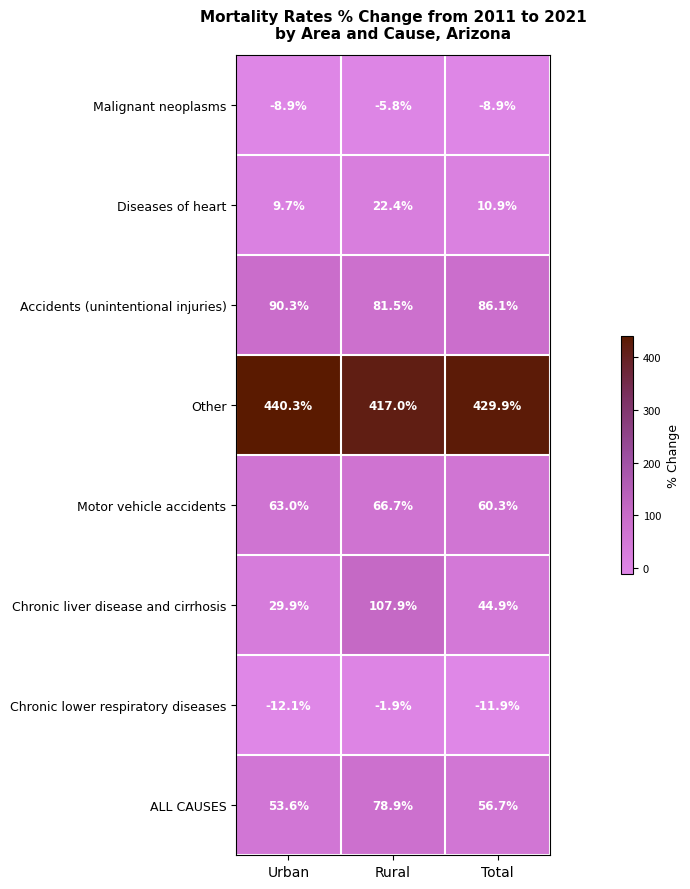

At which label does Chronic lower respiratory diseases first exceed -11?

Rural